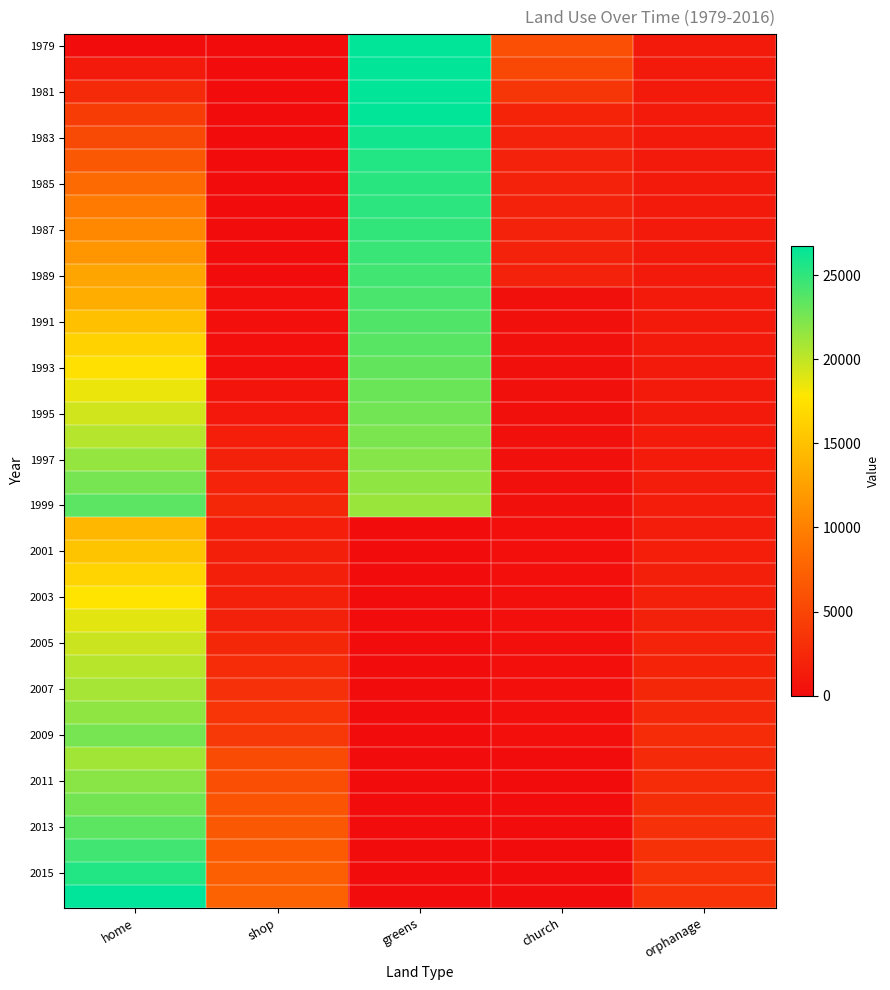

How many data points does each series have?

5